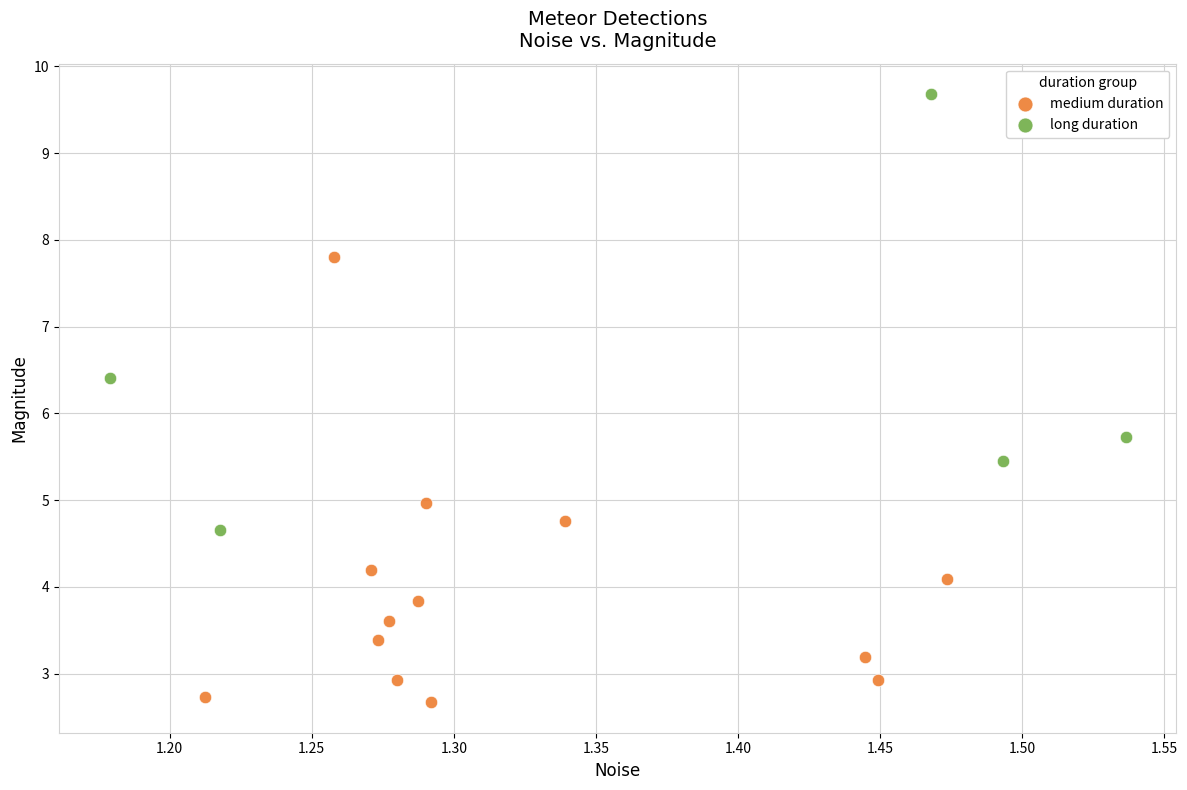

What are all the series names shown in the legend?

medium duration, long duration